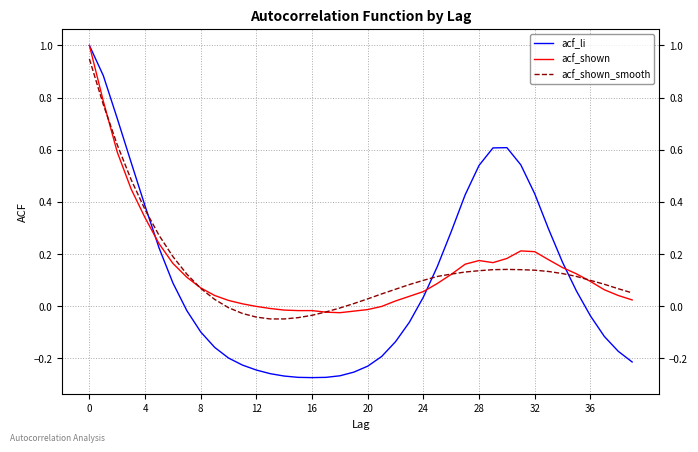

True or false: acf_shown_smooth and acf_li intersect in this chart.

True